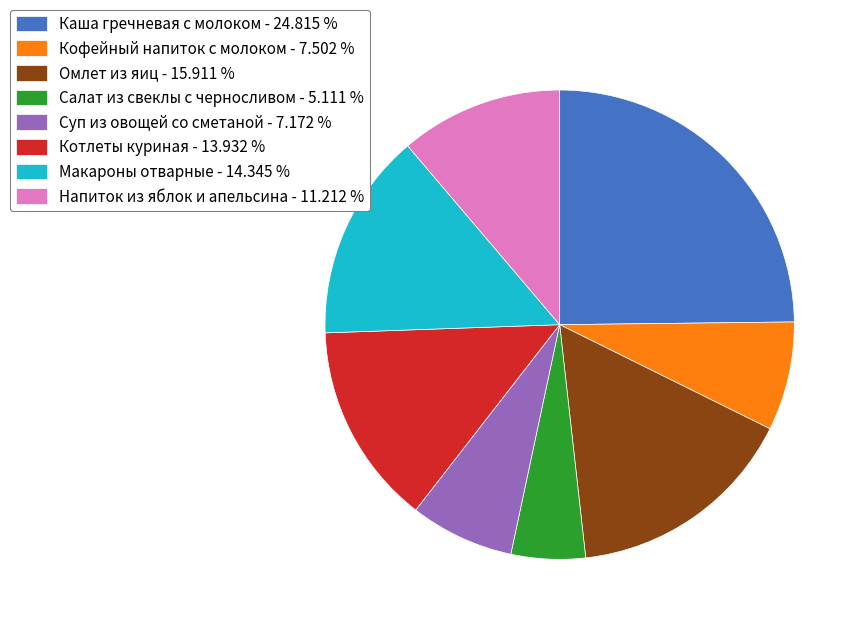

Count the number of slices in the pie.

8